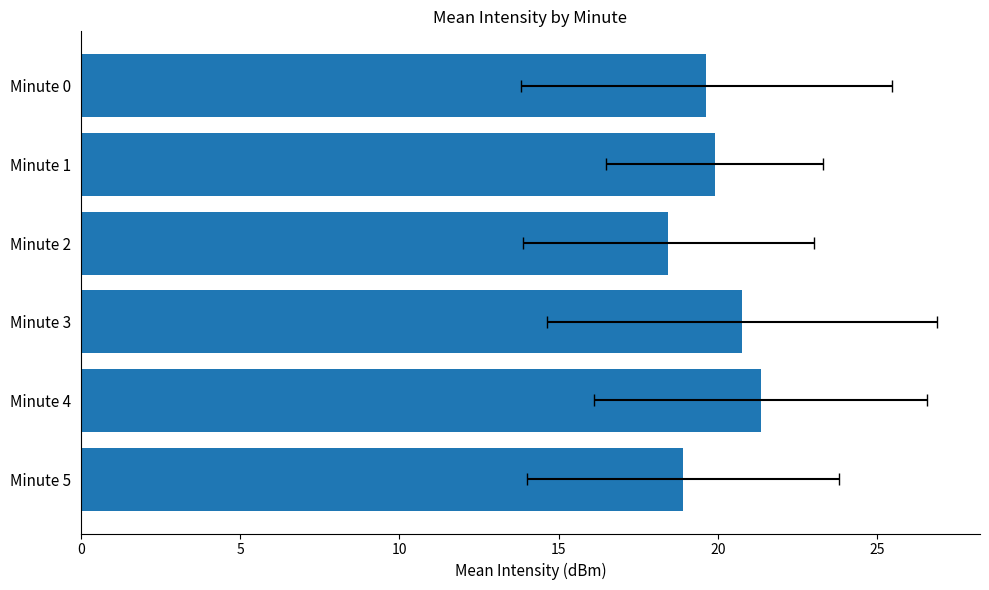

What is the difference between the maximum and minimum values?

2.9